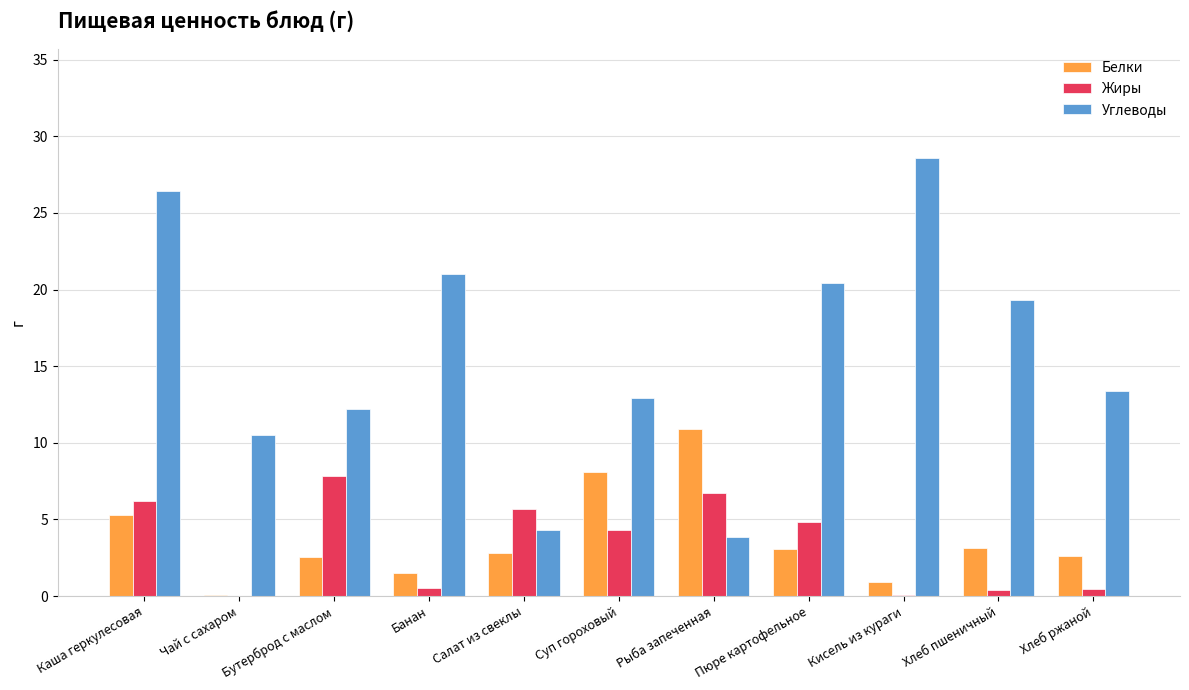

What is the difference between the Углеводы values at Салат из свеклы and Каша геркулесовая?

22.2